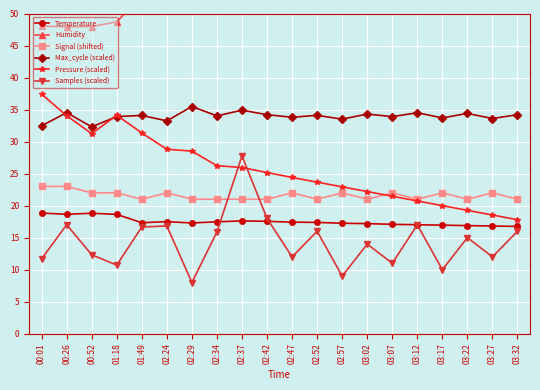

Reading left to right, what are all the values shown in this chart?

Temperature: 00:01=18.8	00:26=18.6	00:52=18.8	01:18=18.6	01:49=17.3	02:24=17.5	02:29=17.3	02:34=17.5	02:37=17.6	02:42=17.6	02:47=17.4	02:52=17.4	02:57=17.2	03:02=17.2	03:07=17.1	03:12=17.0	03:17=16.9	03:22=16.9	03:27=16.8	03:32=16.8
Humidity: 00:01=48.0	00:26=47.9	00:52=48.0	01:18=48.7	01:49=52.8	02:24=52.0	02:29=52.7	02:34=52.1	02:37=51.6	02:42=51.9	02:47=52.1	02:52=52.4	02:57=52.6	03:02=52.9	03:07=53.1	03:12=53.2	03:17=53.4	03:22=53.5	03:27=53.7	03:32=53.9
Signal (shifted): 00:01=23.0	00:26=23.0	00:52=22.0	01:18=22.0	01:49=21.0	02:24=22.0	02:29=21.0	02:34=21.0	02:37=21.0	02:42=21.0	02:47=22.0	02:52=21.0	02:57=22.0	03:02=21.0	03:07=22.0	03:12=21.0	03:17=22.0	03:22=21.0	03:27=22.0	03:32=21.0
Max_cycle (scaled): 00:01=32.5	00:26=34.5	00:52=32.3	01:18=33.9	01:49=34.1	02:24=33.2	02:29=35.5	02:34=34.0	02:37=34.9	02:42=34.2	02:47=33.8	02:52=34.1	02:57=33.5	03:02=34.3	03:07=33.9	03:12=34.5	03:17=33.7	03:22=34.4	03:27=33.6	03:32=34.2
Pressure (scaled): 00:01=37.4	00:26=34.0	00:52=31.2	01:18=34.1	01:49=31.3	02:24=28.8	02:29=28.5	02:34=26.2	02:37=25.9	02:42=25.2	02:47=24.4	02:52=23.7	02:57=22.9	03:02=22.2	03:07=21.5	03:12=20.7	03:17=20.0	03:22=19.3	03:27=18.5	03:32=17.8
Samples (scaled): 00:01=11.7	00:26=17.0	00:52=12.3	01:18=10.7	01:49=16.7	02:24=16.8	02:29=8.0	02:34=15.9	02:37=27.8	02:42=18.0	02:47=12.0	02:52=16.0	02:57=9.0	03:02=14.0	03:07=11.0	03:12=17.0	03:17=10.0	03:22=15.0	03:27=12.0	03:32=16.0